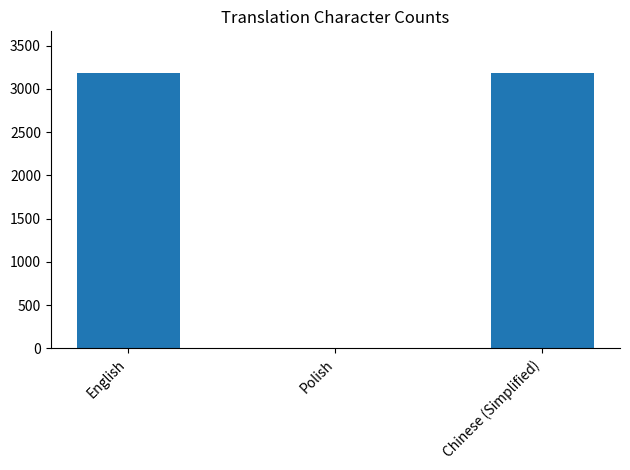

Reading right to left, what are all the values shown in this chart?

Chinese (Simplified)=3186	Polish=0	English=3186